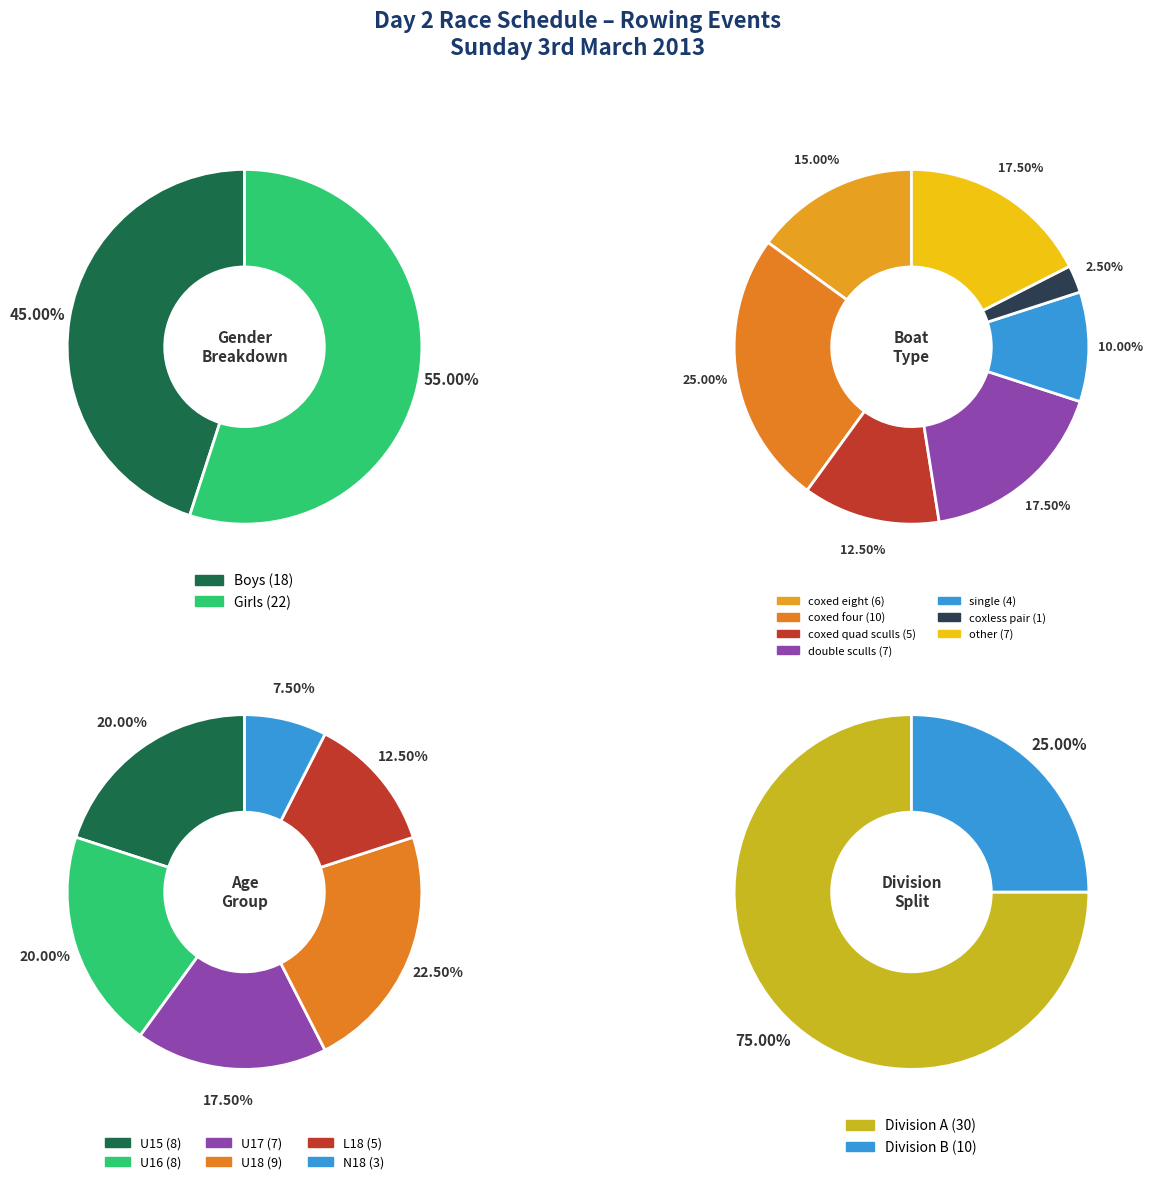

Is it true that Girls is 62% of the pie?

False